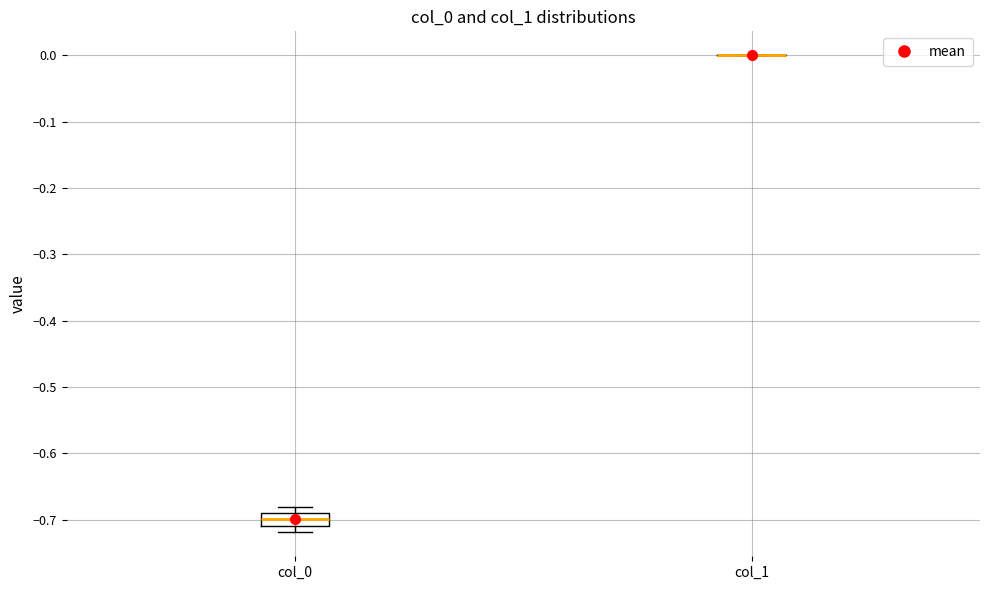

Reading left to right, transcribe this box plot: for each box, give where its median line is, the range the box spans, and where its two whiskers end, as read against the y-axis. The values are not printed on the chart, so give them approximately, as read against the axis.

col_0: median -0.70, box -0.71 to -0.69, whiskers -0.72 to -0.68
col_1: box collapsed to a line at 0.00, whiskers 0.00 to 0.00